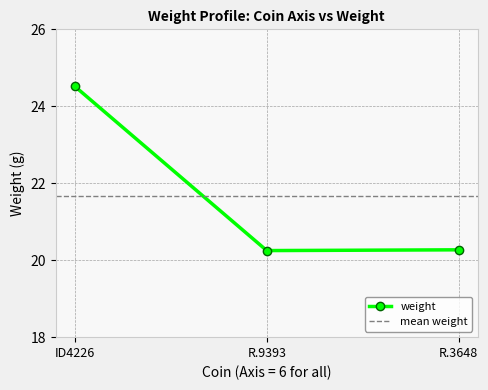

At which label does weight reach its peak?

ID4226